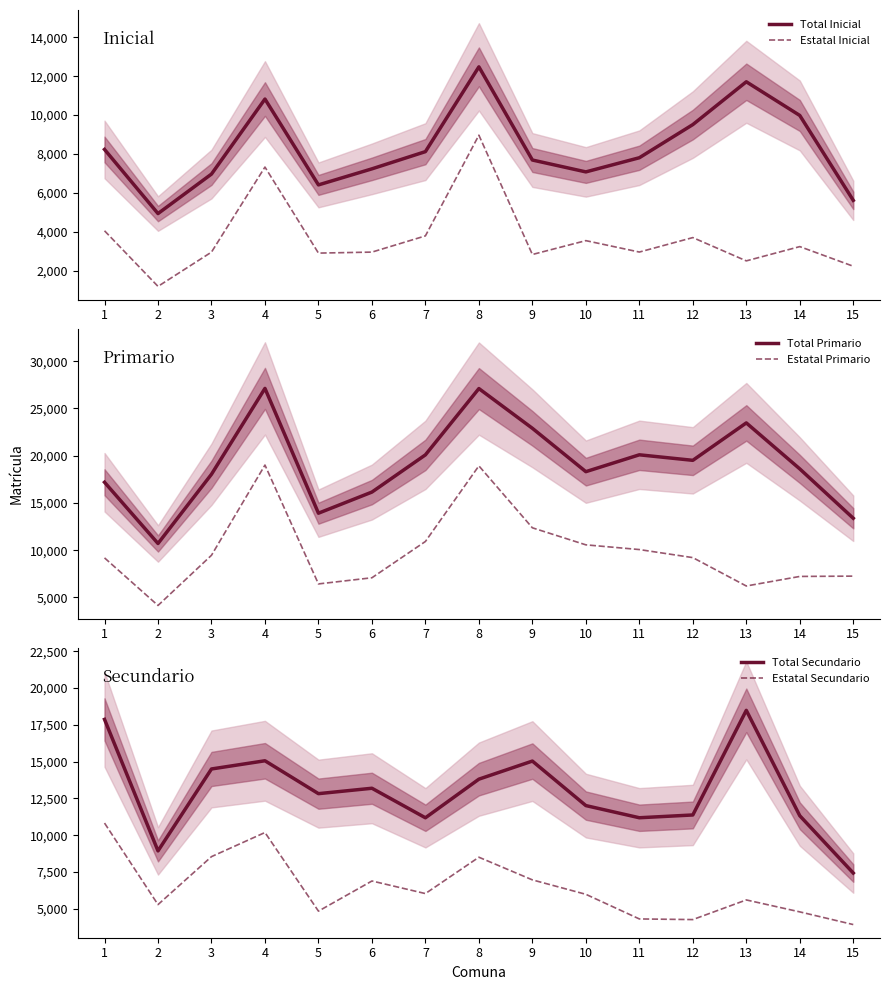

Where does the Estatal Secundario series first go above 5992?

1